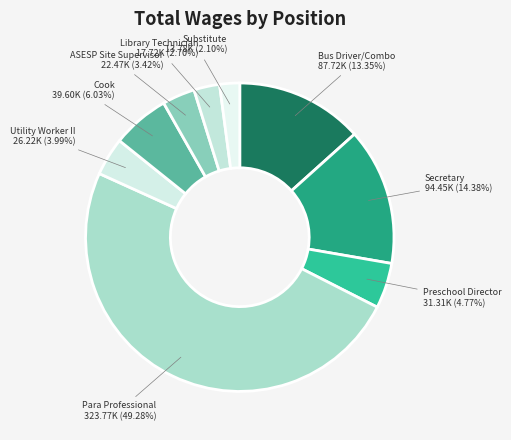

Which category has the biggest portion of the pie?

Para Professional